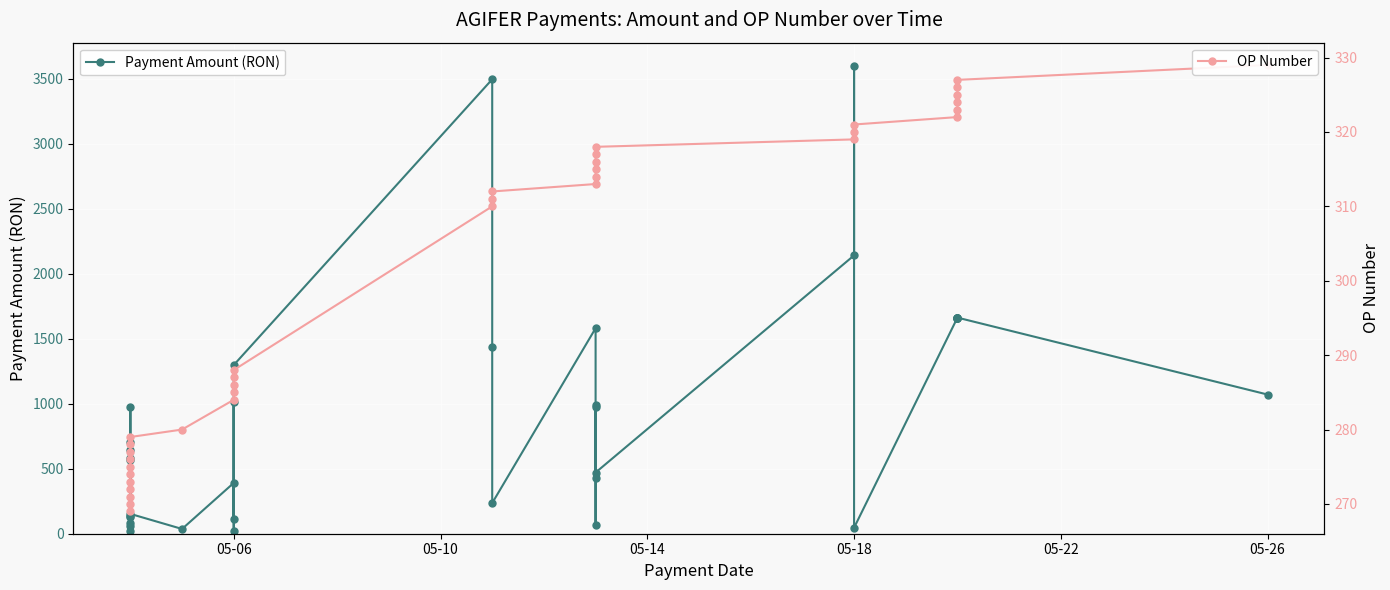

Is this an area chart (filled region under the line)?

No